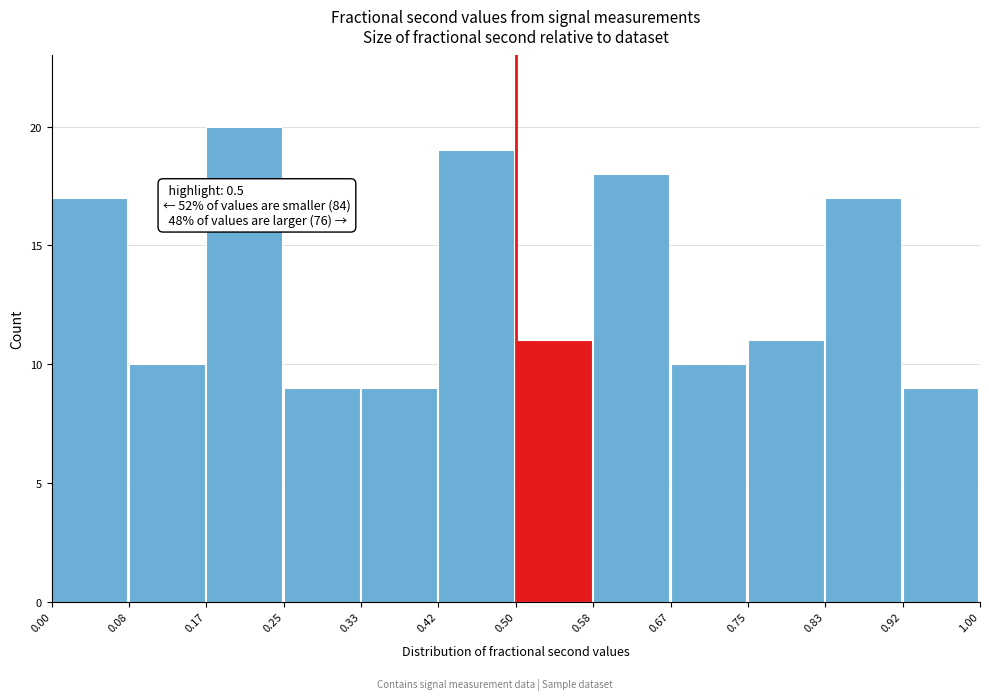

Over which range of the x-axis is the bar tallest?

0.17 to 0.25